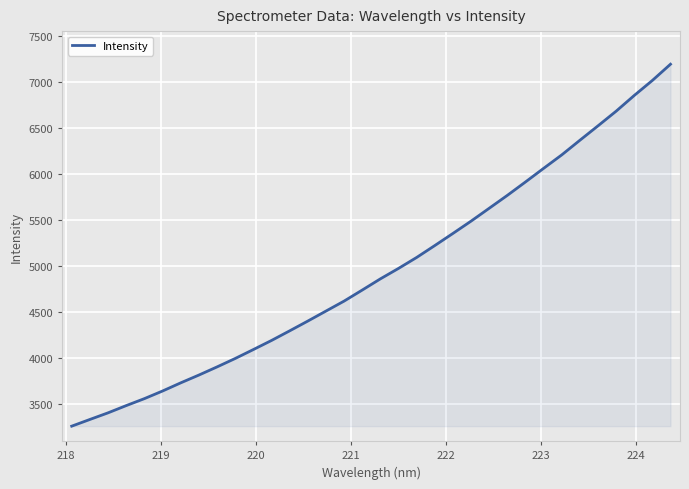

What is the difference between the maximum and second lowest values?

3860.5